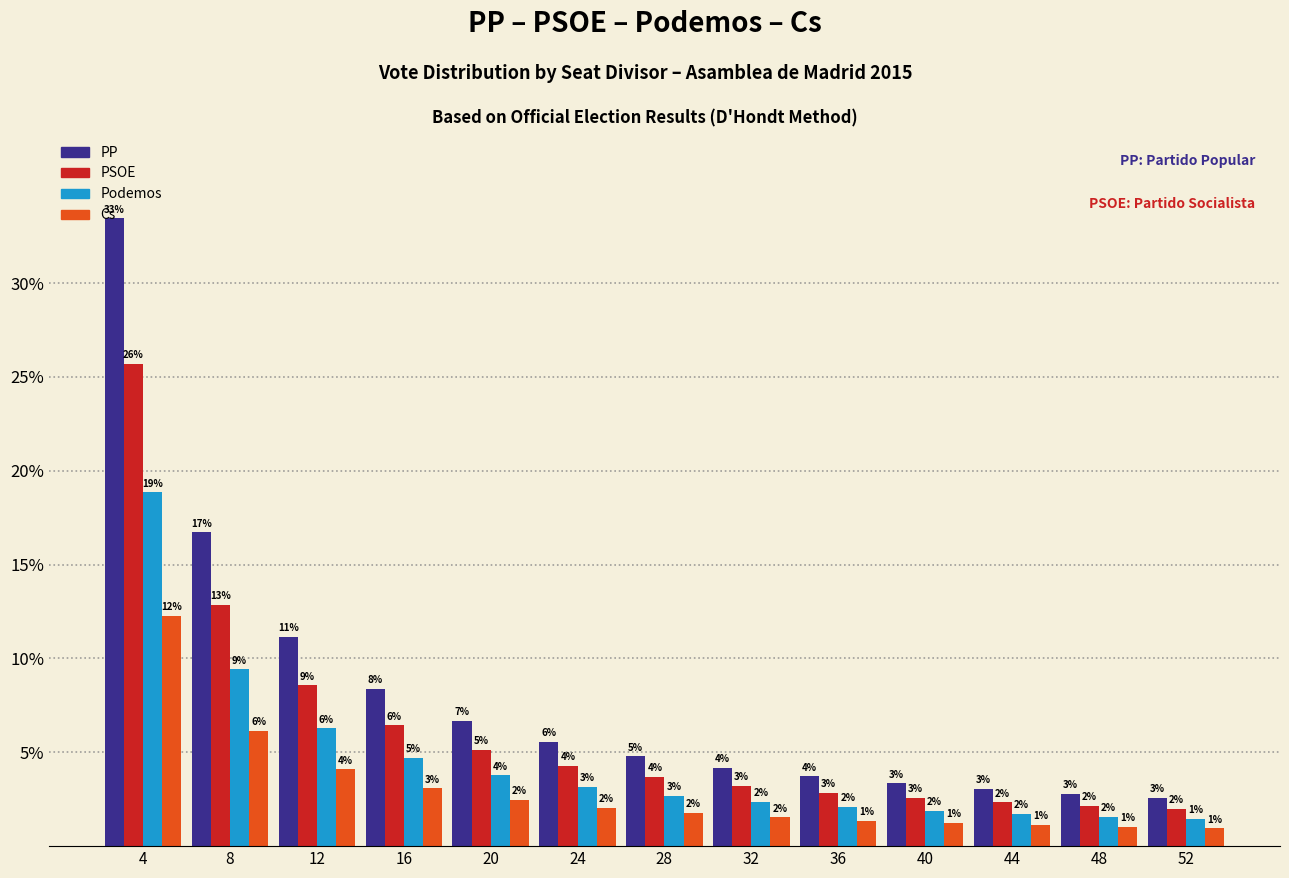

Is the value of PP at 4 greater than the value of Podemos at 44?

Yes